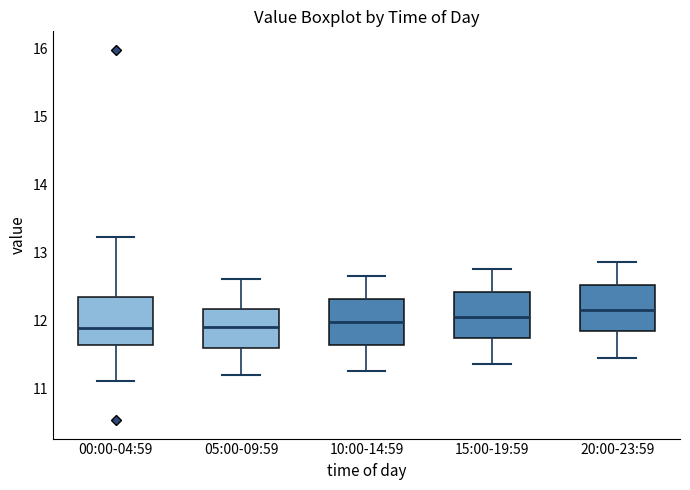

Reading left to right, read every box against the y-axis: the position of its median line, the range the box covers, and the ends of its whiskers. The values are not printed on the chart, so give them approximately, as read against the axis.

00:00-04:59: median 11.9, box 11.6 to 12.3, whiskers 11.1 to 13.2
05:00-09:59: median 11.9, box 11.6 to 12.2, whiskers 11.2 to 12.6
10:00-14:59: median 12.0, box 11.6 to 12.3, whiskers 11.3 to 12.7
15:00-19:59: median 12.1, box 11.7 to 12.4, whiskers 11.4 to 12.8
20:00-23:59: median 12.2, box 11.8 to 12.5, whiskers 11.5 to 12.9